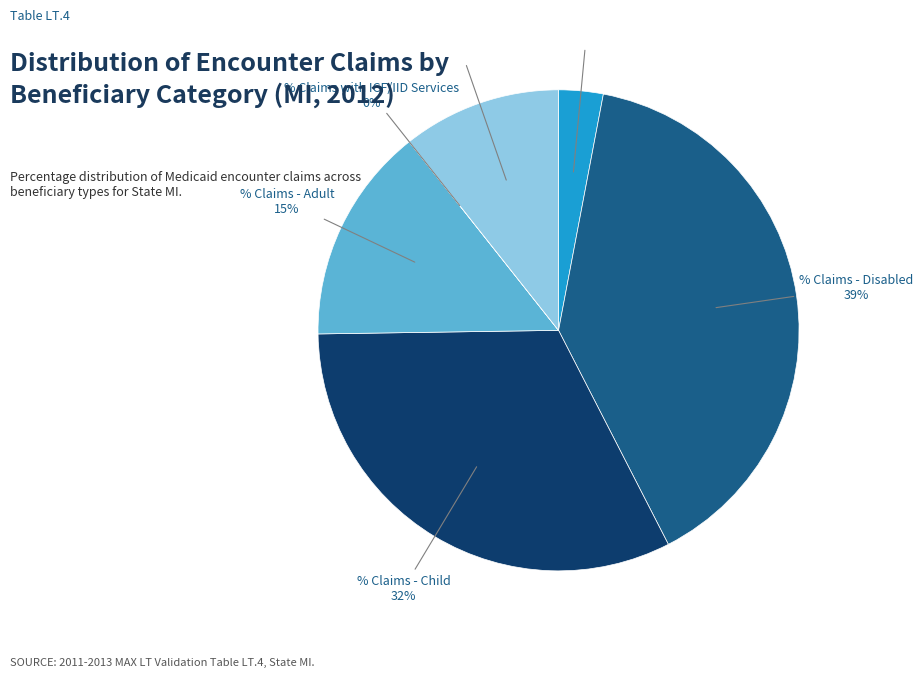

To the nearest percent, what is the average slice percentage?

17%